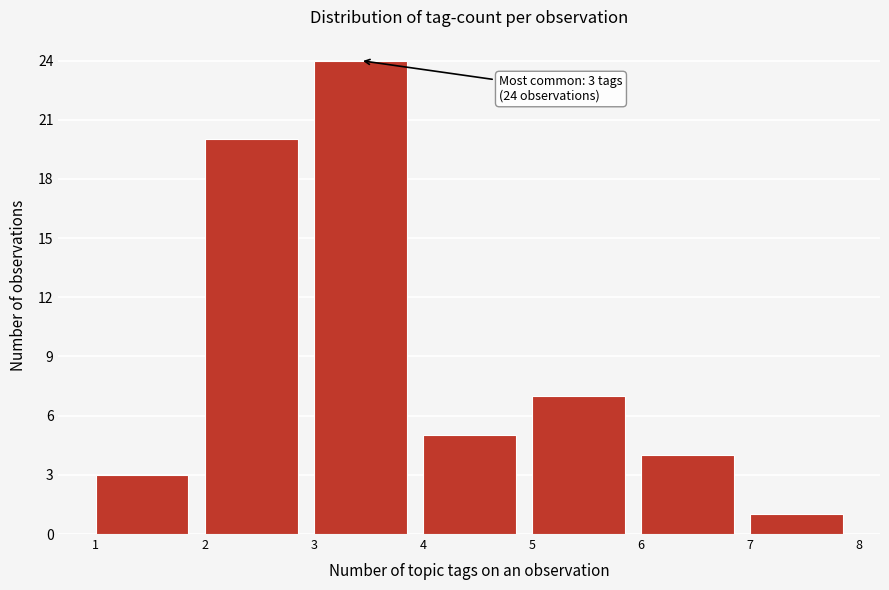

Over which range of the x-axis is the bar tallest?

3 to 4